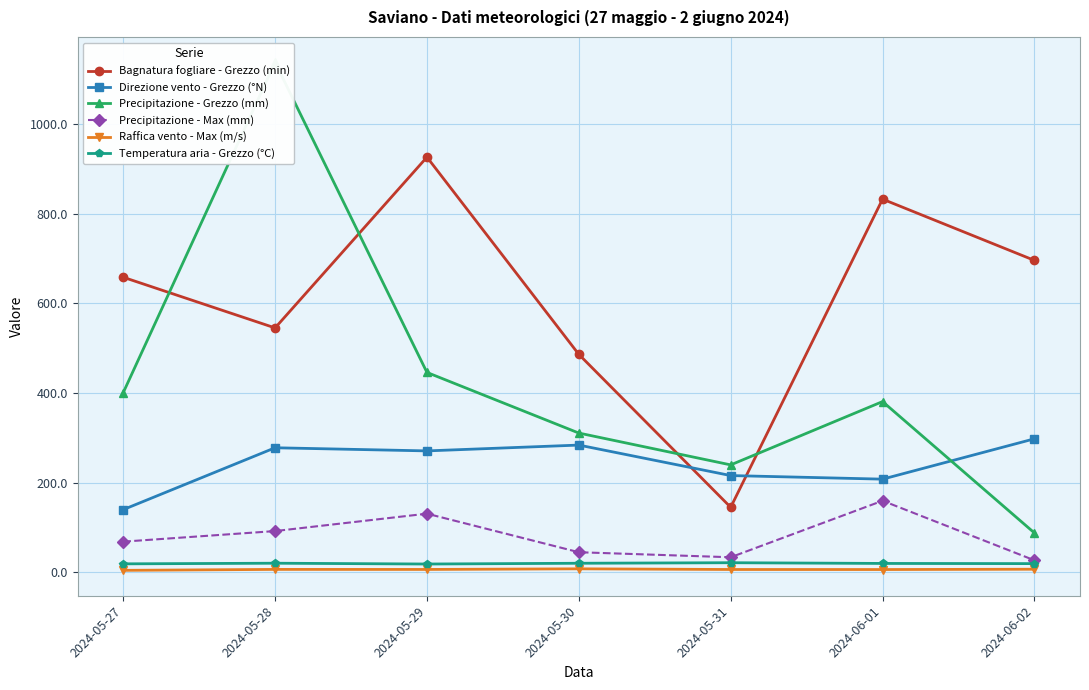

Which series changed the most between 2024-05-31 and 2024-06-01?

Bagnatura fogliare - Grezzo (min)